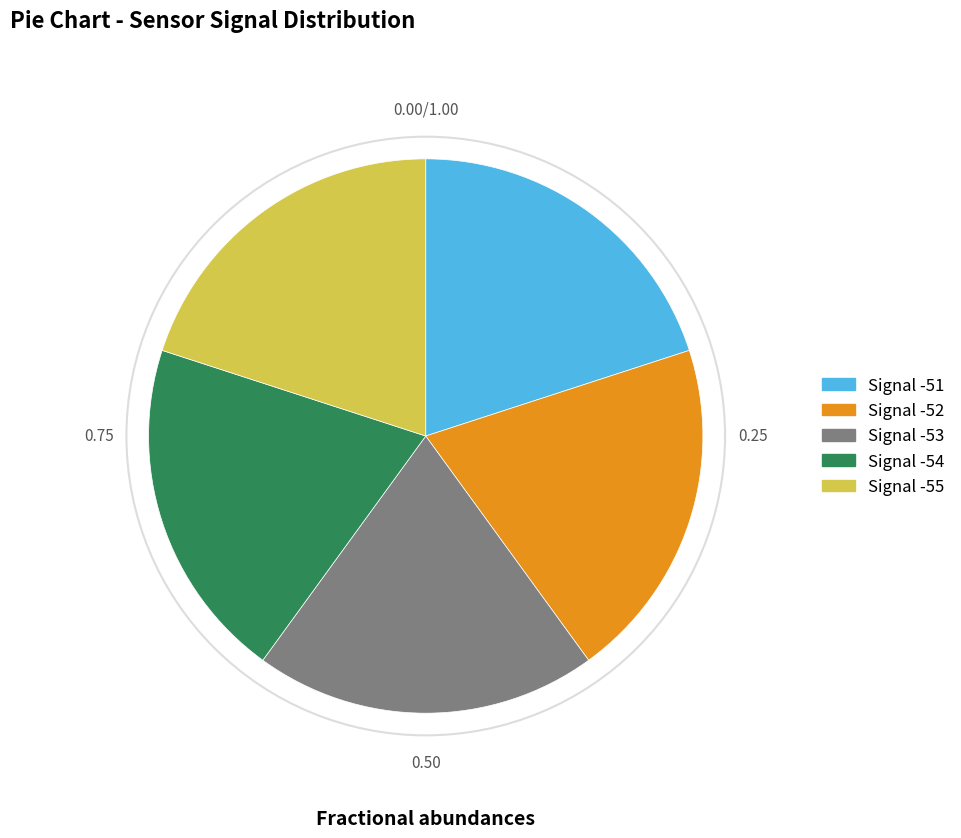

Approximately how many times larger is the value at Signal -52 compared to Signal -51?

1.0